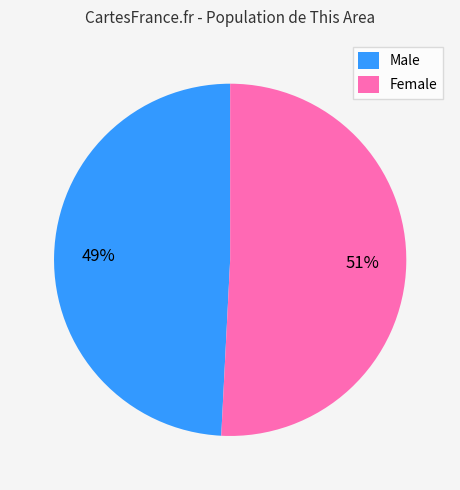

Is it true that Female is 66% of the pie?

False